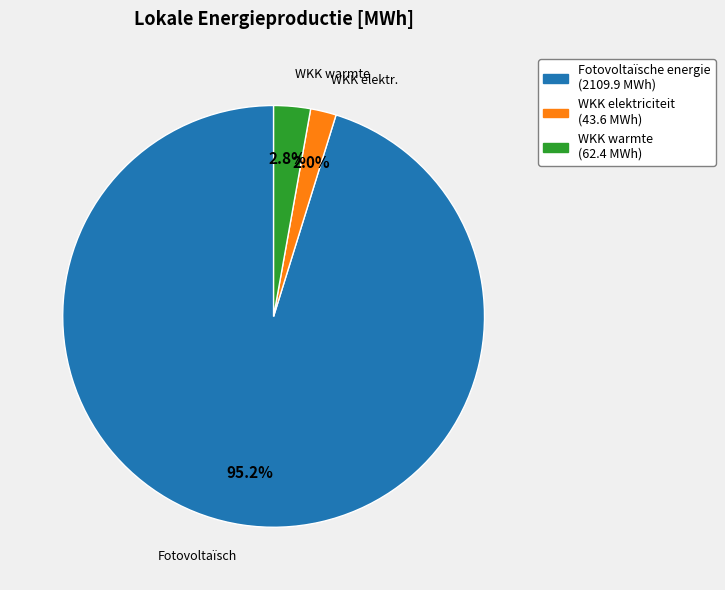

Is there a majority slice in this chart?

Yes